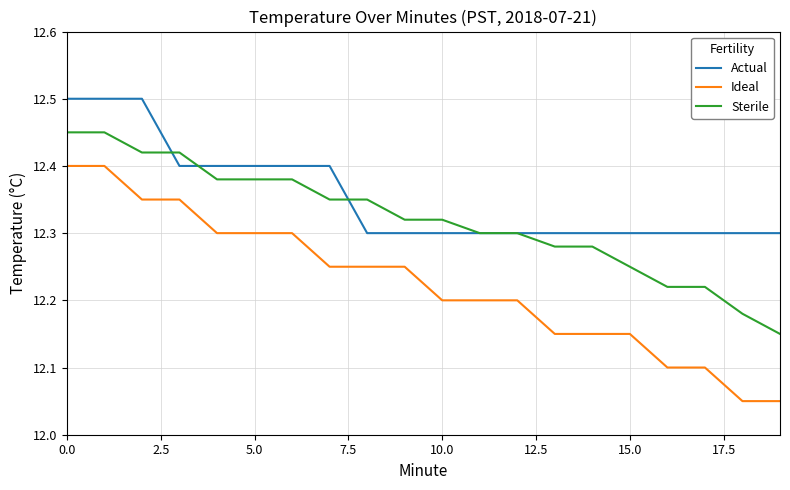

Which series has the largest total across all categories?

Actual